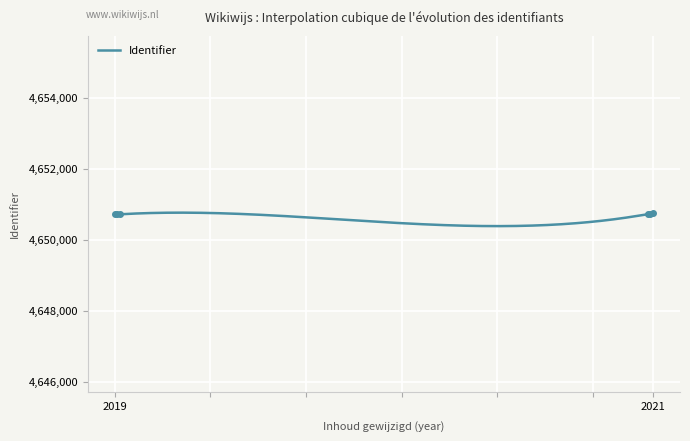

The value at 2021-02-05 is 4650718. True or false?

True